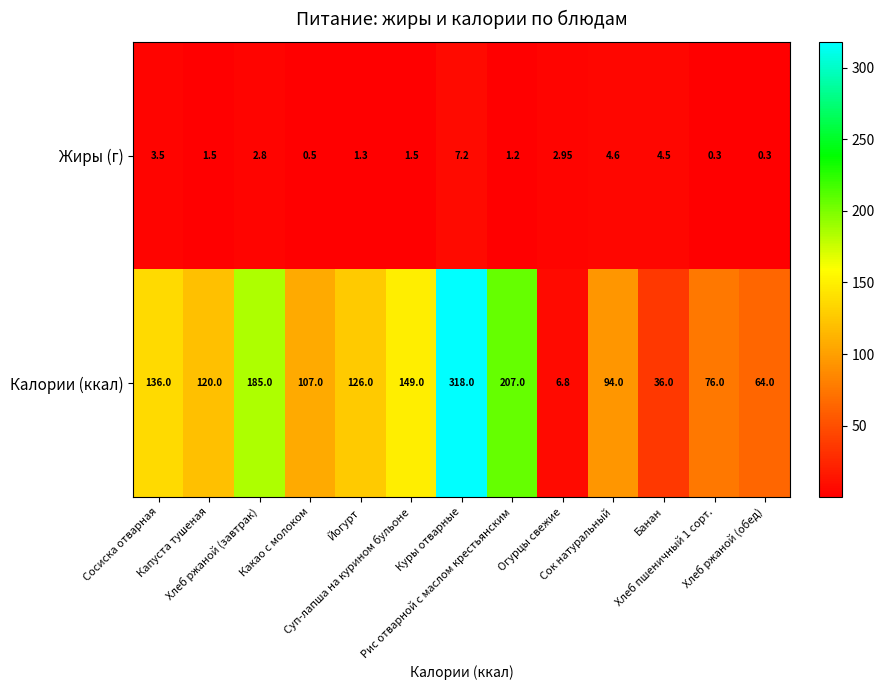

What is the total value across all series at Куры отварные?

325.2